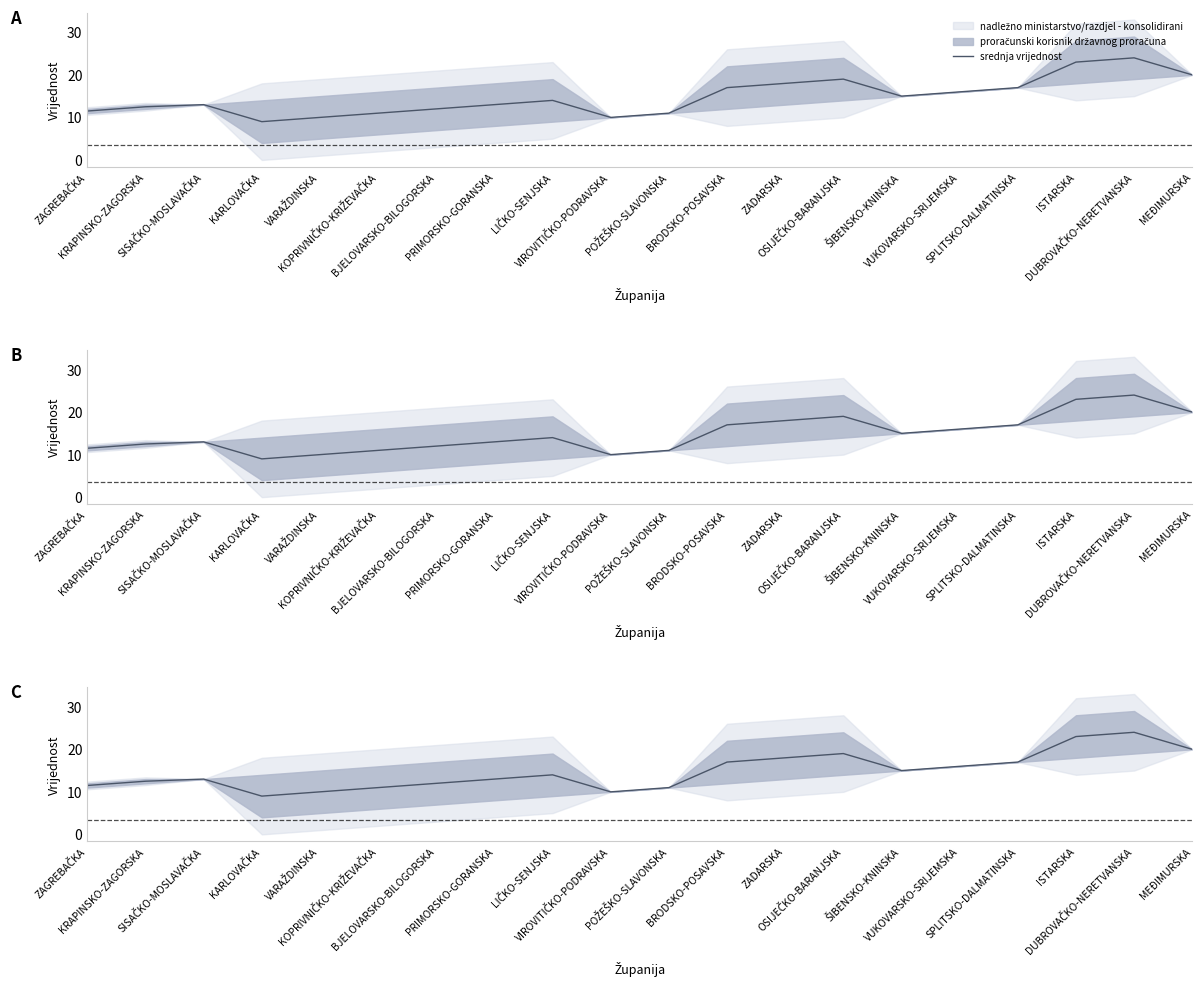

Approximately how many times larger is the value at PRIMORSKO-GORANSKA compared to ZADARSKA?

0.7